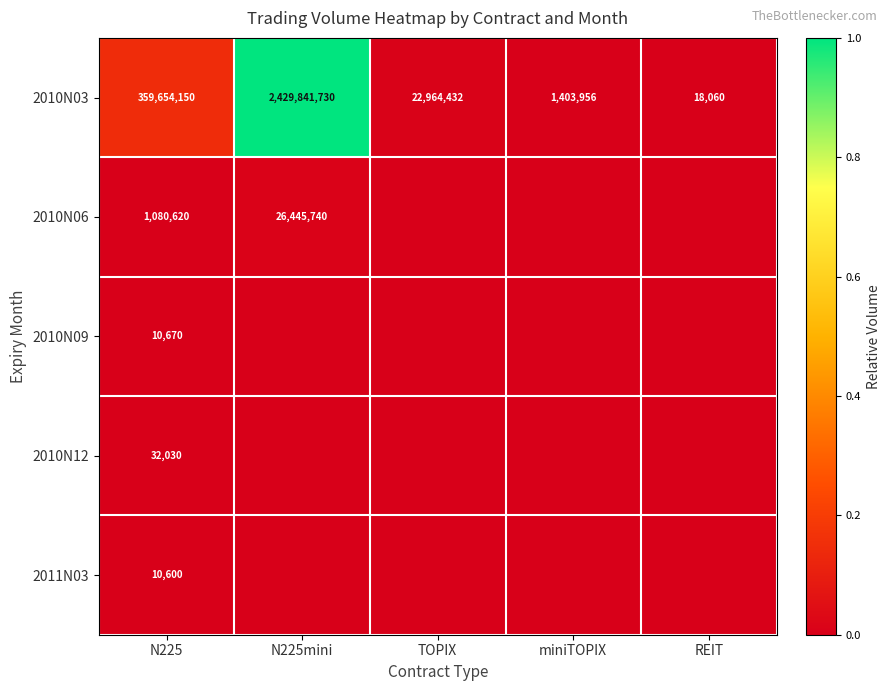

How many data points does each series have?

5